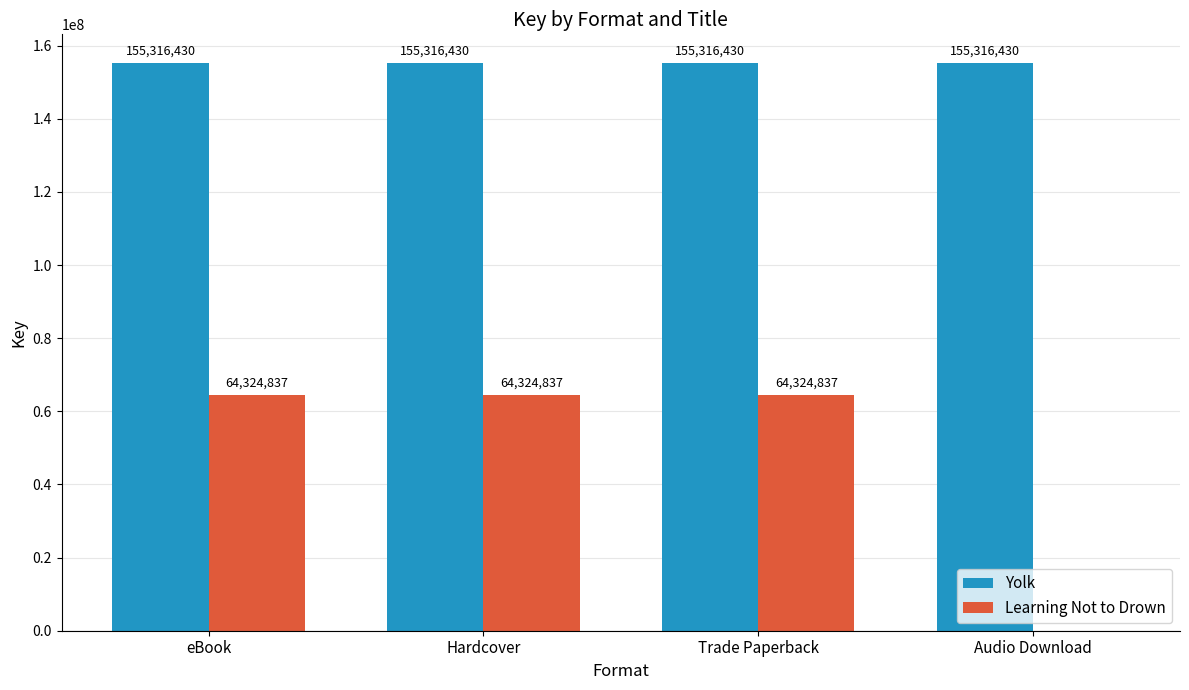

Does the chart contain stacked bars?

No